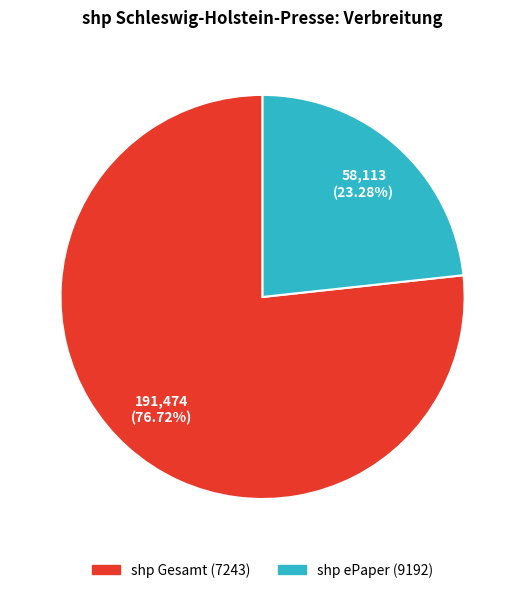

Is it true that shp ePaper (9192) is 23% of the pie?

True